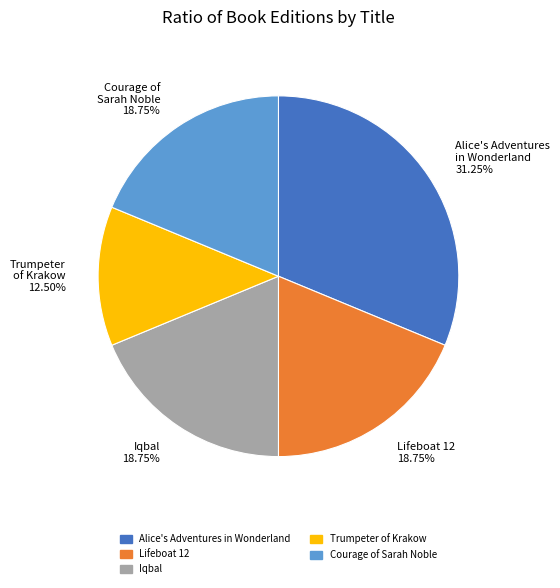

Which slice is the smallest?

Trumpeter of Krakow